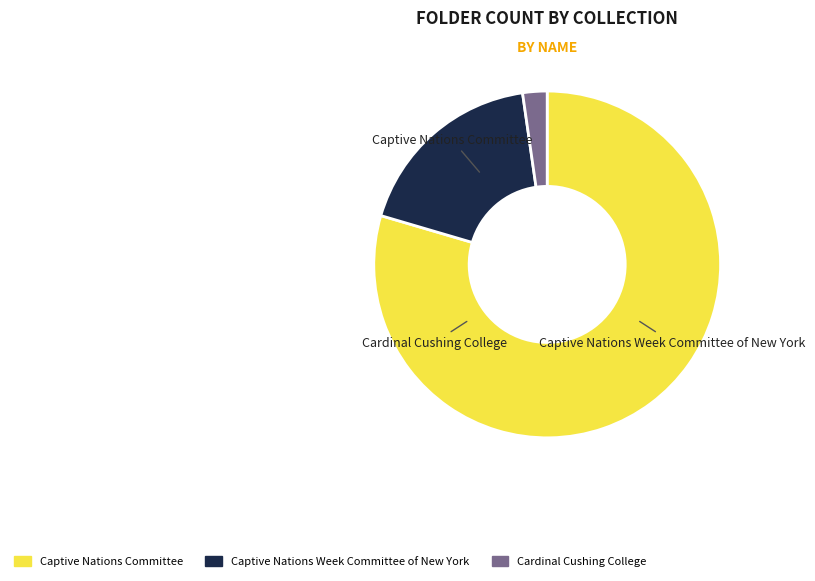

Is Cardinal Cushing College the majority of the pie?

No